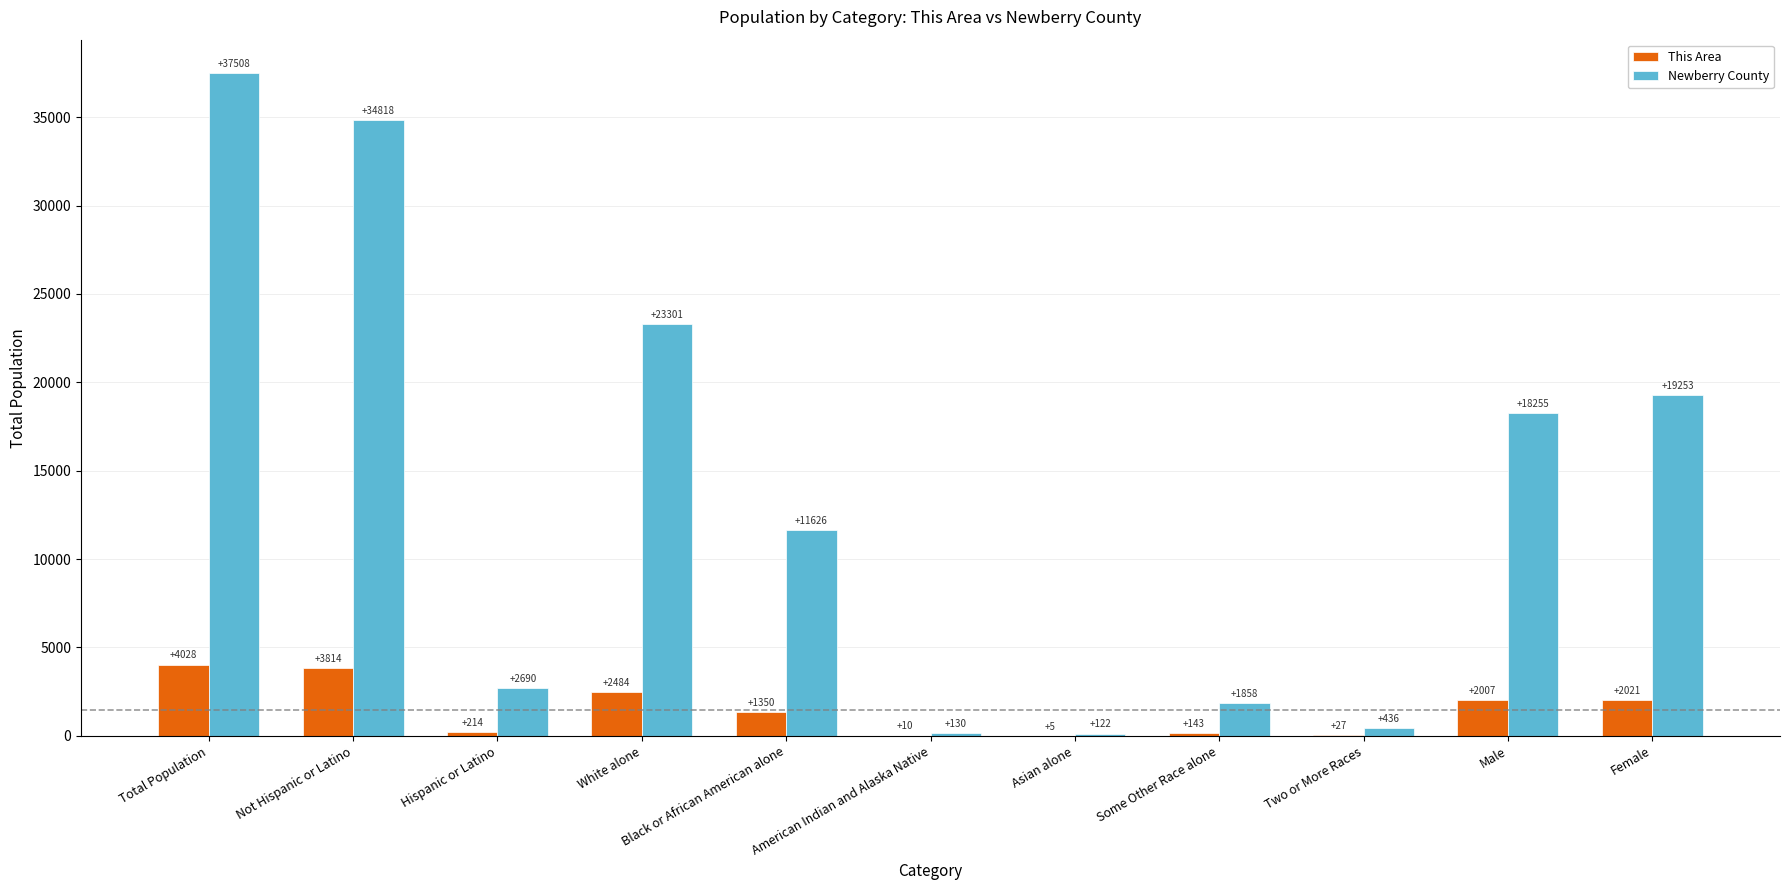

At which label is This Area closest to 2016?

Female